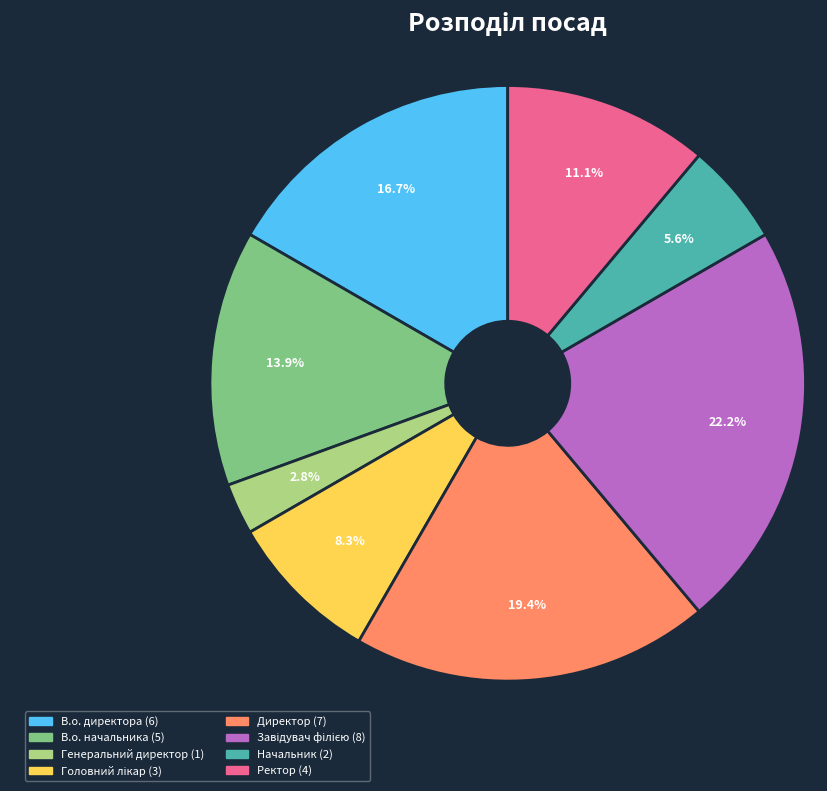

Does В.о. директора account for over 50% of the chart?

No